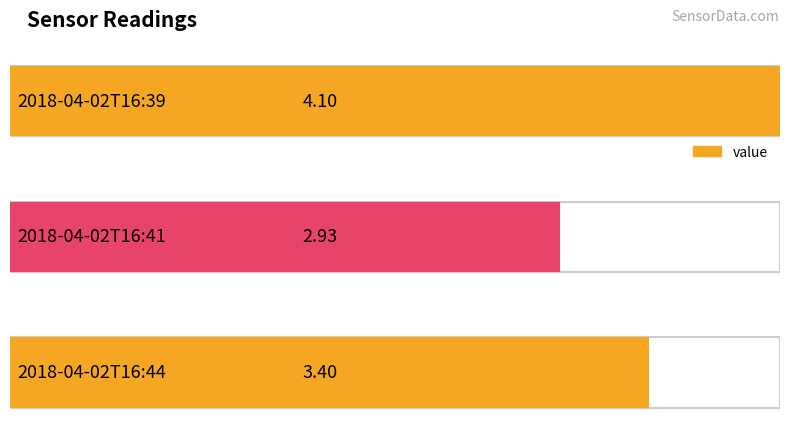

What is the difference between the maximum and minimum values?

1.2